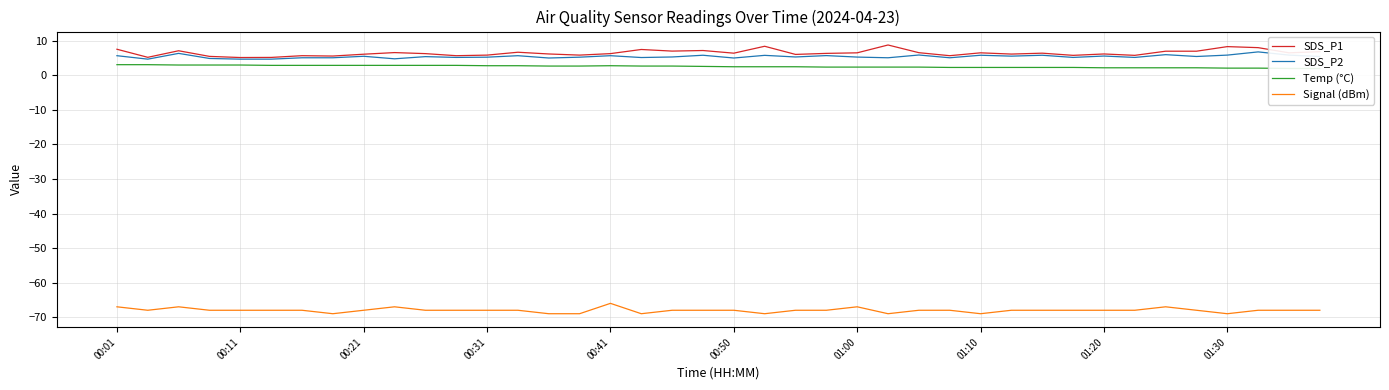

Reading right to left, list all the values displayed in this chart.

SDS_P1: 6.9	6.5	8.0	8.3	7.0	7.0	5.8	6.2	5.8	6.4	6.2	6.5	5.7	6.6	8.8	6.5	6.4	6.1	8.4	6.4	7.2	7.0	7.5	6.3	5.9	6.2	6.7	5.9	5.7	6.3	6.6	6.1	5.6	5.7	5.2	5.2	5.5	7.1	5.2	7.6
SDS_P2: 5.5	5.9	6.8	5.9	5.5	6.0	5.2	5.6	5.2	5.8	5.6	5.8	5.1	5.9	5.1	5.3	5.7	5.3	5.8	5.0	5.8	5.3	5.2	5.7	5.3	5.0	5.7	5.3	5.2	5.4	4.8	5.5	5.1	5.1	4.7	4.7	4.9	6.4	4.7	5.7
Temp (°C): 2.0	2.0	2.1	2.1	2.2	2.2	2.2	2.2	2.3	2.3	2.3	2.3	2.3	2.4	2.4	2.4	2.4	2.5	2.5	2.5	2.6	2.7	2.7	2.8	2.7	2.7	2.8	2.8	2.9	2.9	2.9	2.9	2.9	2.9	2.9	3.0	3.0	3.0	3.1	3.1
Signal (dBm): -68.0	-68.0	-68.0	-69.0	-68.0	-67.0	-68.0	-68.0	-68.0	-68.0	-68.0	-69.0	-68.0	-68.0	-69.0	-67.0	-68.0	-68.0	-69.0	-68.0	-68.0	-68.0	-69.0	-66.0	-69.0	-69.0	-68.0	-68.0	-68.0	-68.0	-67.0	-68.0	-69.0	-68.0	-68.0	-68.0	-68.0	-67.0	-68.0	-67.0